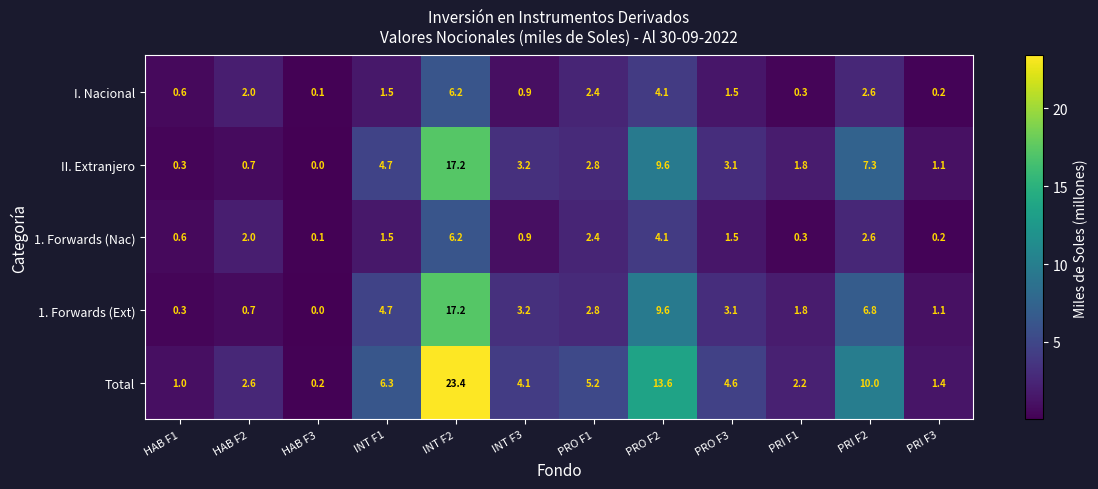

What is the total value across all series at PRO F1?

15.6